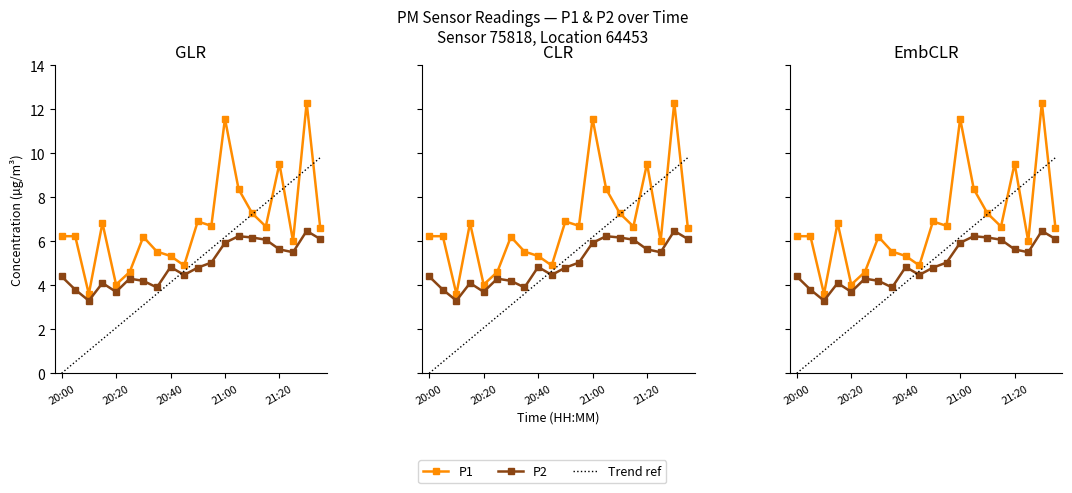

Between 18 and 19, which series saw the biggest shift?

P1